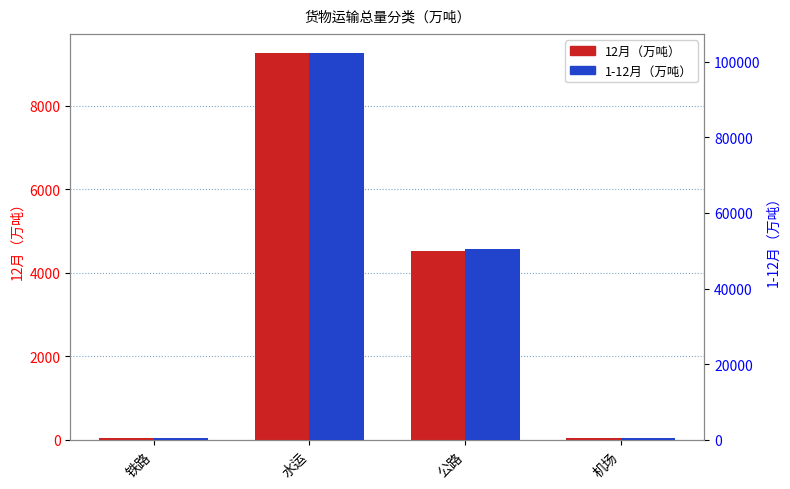

How many bars are there in total?

8